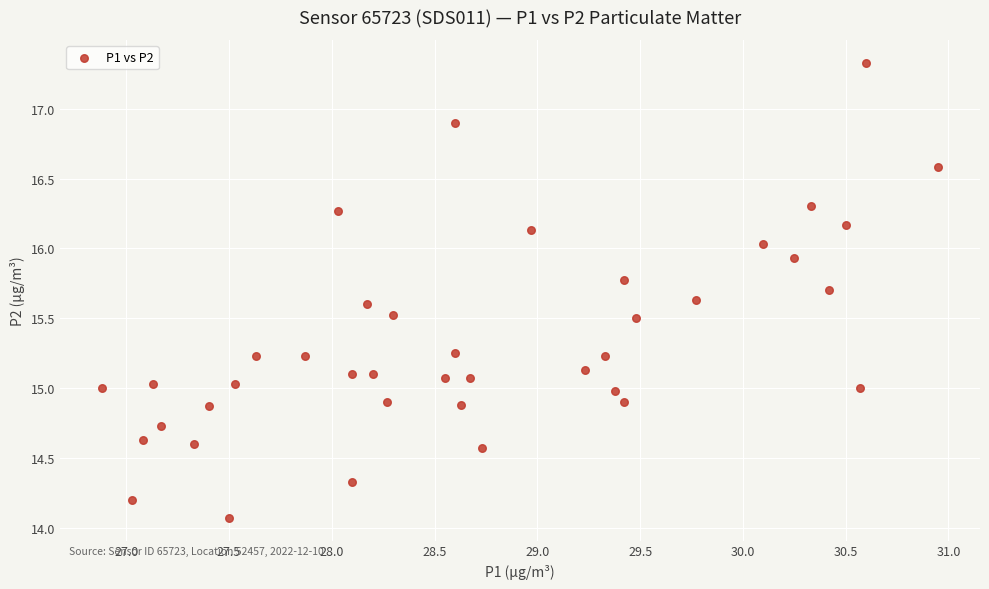

What is the range of Y values (max minus min)?

3.3